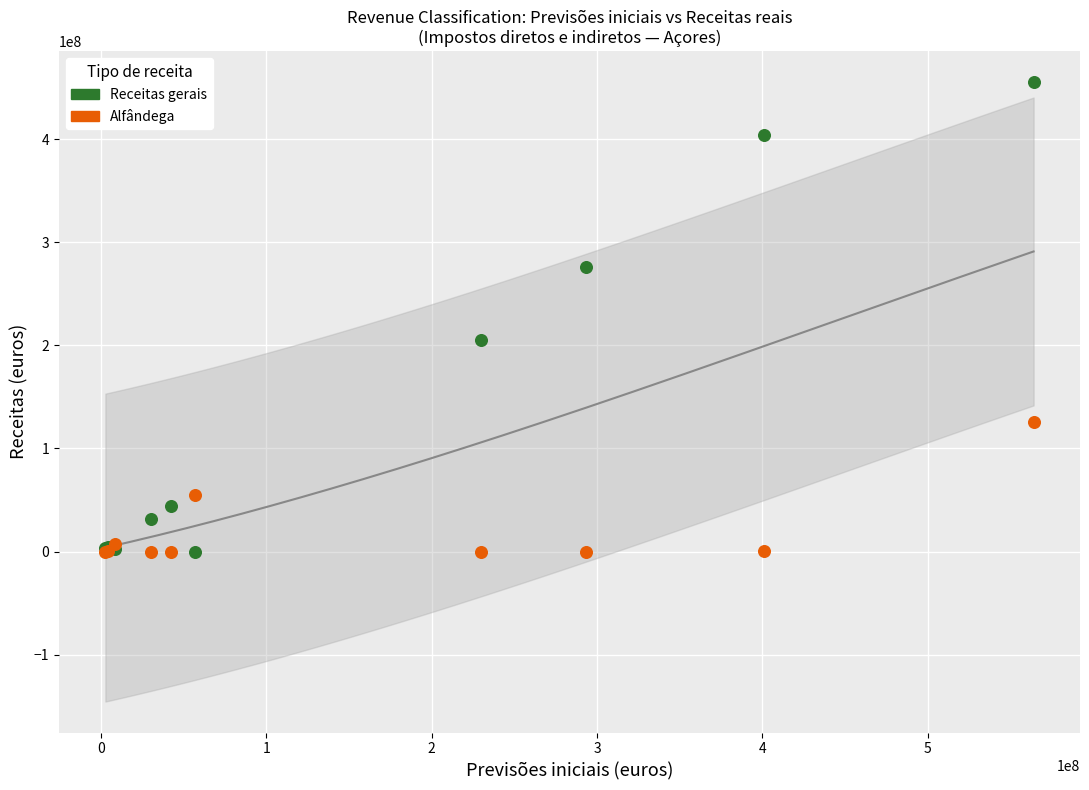

Across all series, what Y value is closest to 227716126?

205598338.9